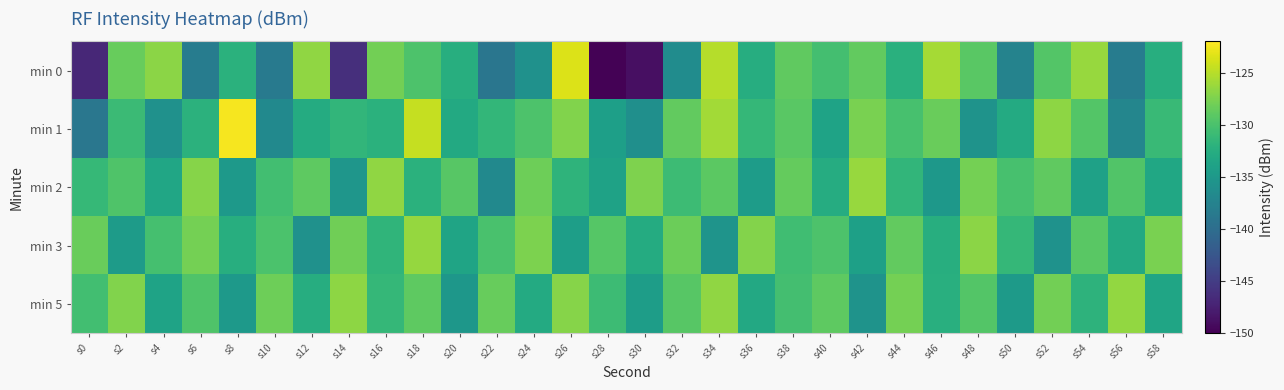

Which series has the largest range (max minus min)?

min 0